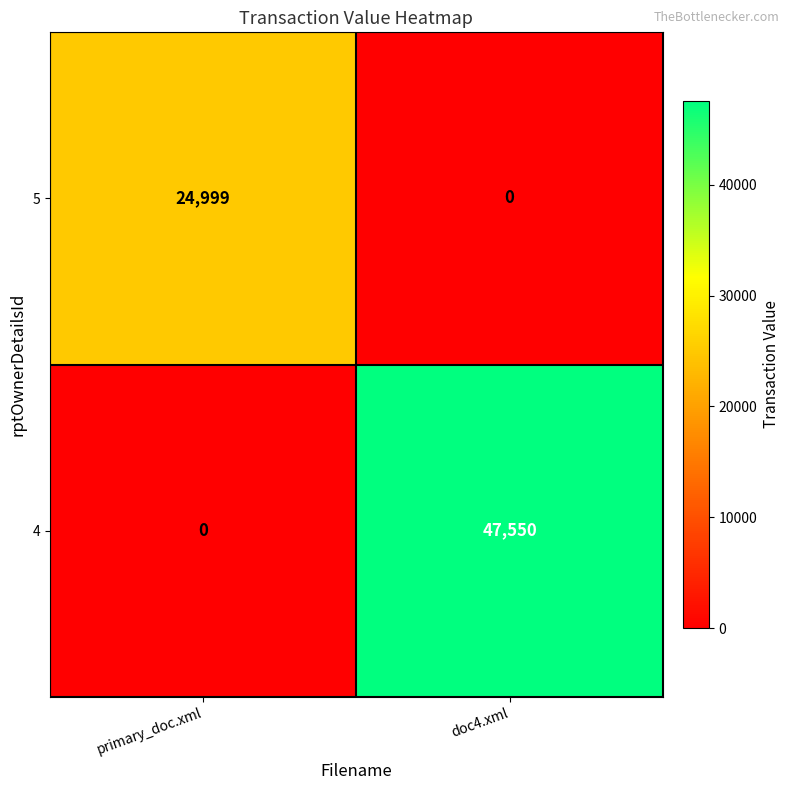

Which series has the widest spread of values?

4